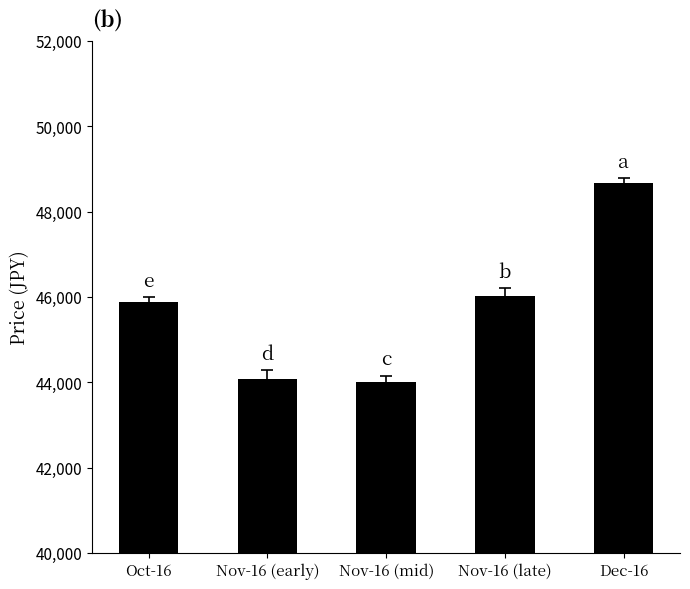

What is the label of the 1st bar from the right?

Dec-16